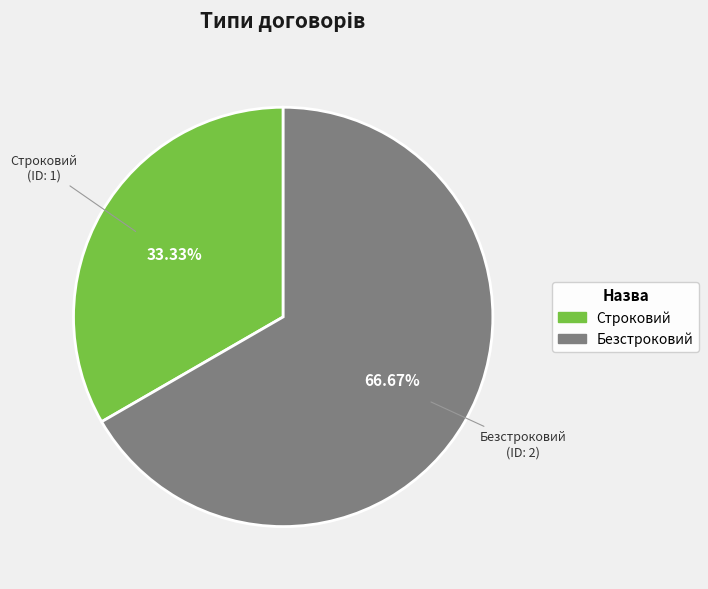

Does Безстроковий account for over 50% of the chart?

Yes